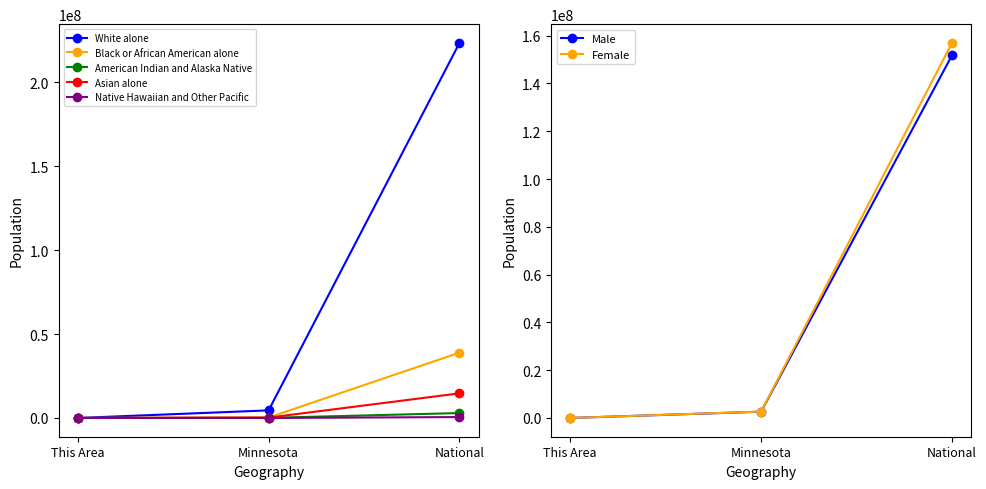

At which label is Black or African American alone closest to 19464660?

Minnesota